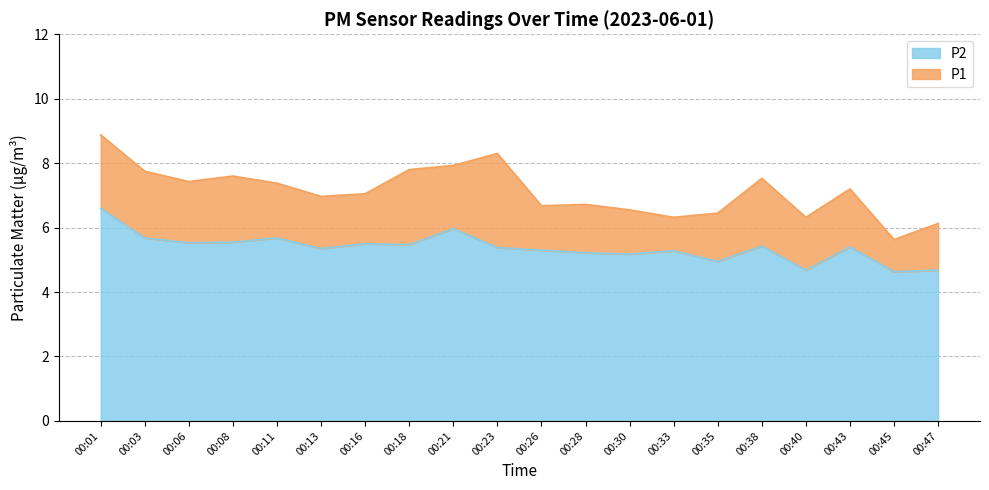

True or false: P2 and P1 intersect in this chart.

False